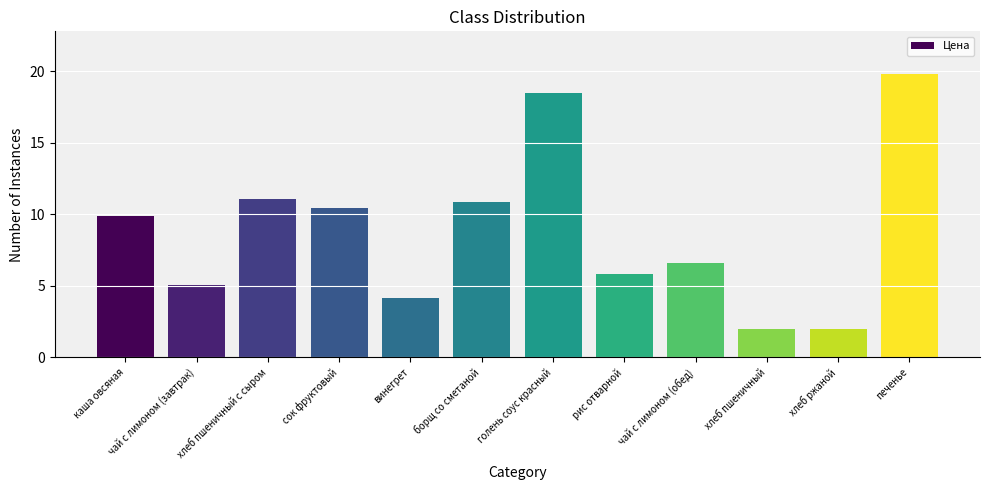

Which has a higher value, чай с лимоном (завтрак) or каша овсяная?

каша овсяная